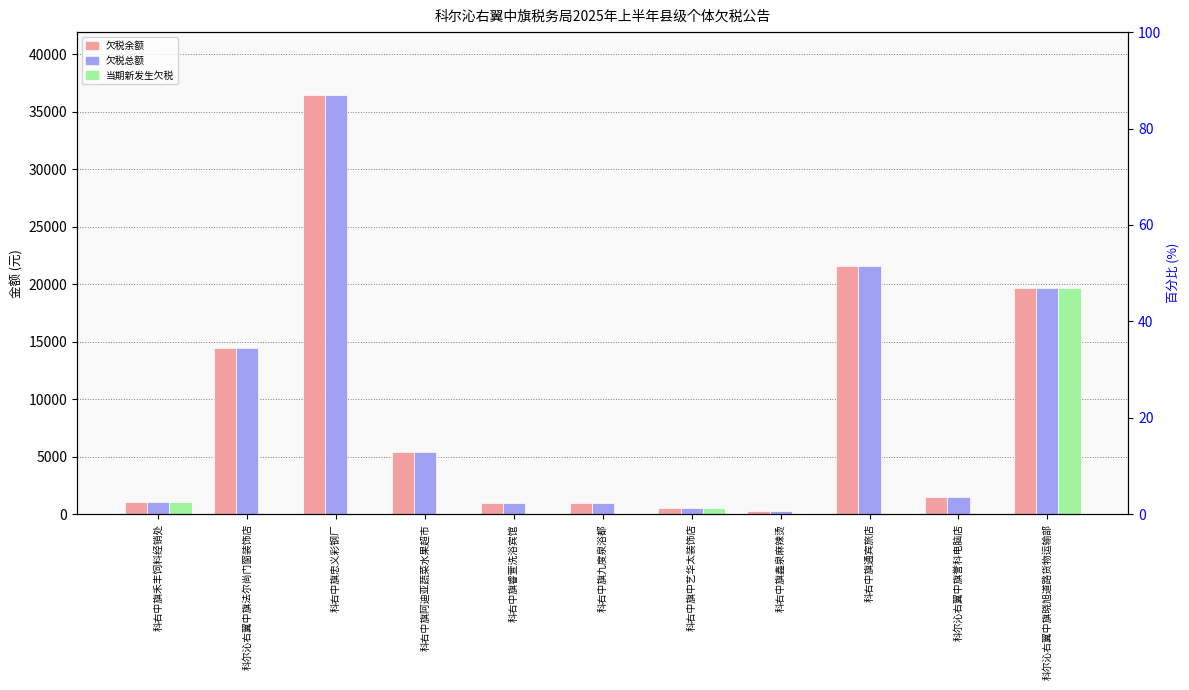

What is the sum of all 欠税余额 values?

102916.2